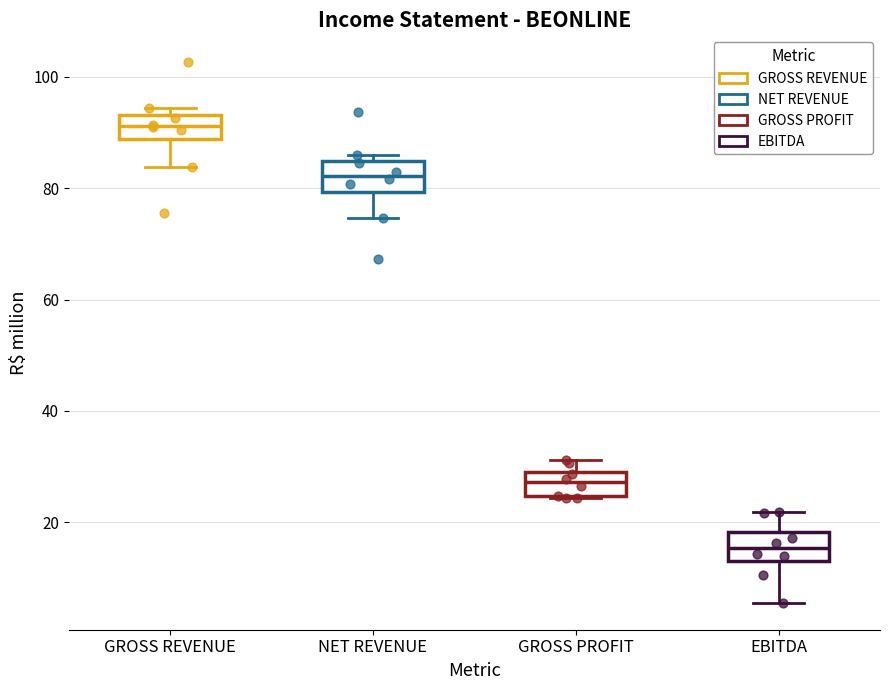

Reading left to right, read every box against the y-axis: the position of its median line, the range the box covers, and the ends of its whiskers. The values are not printed on the chart, so give them approximately, as read against the axis.

GROSS REVENUE: median 92, box 88 to 94, whiskers 84 to 94 (just above the box's upper edge)
NET REVENUE: median 82, box 80 to 84, whiskers 74 to 86
GROSS PROFIT: median 28, box 24 to 30, whiskers 24 to 32
EBITDA: median 16, box 14 to 18, whiskers 6 to 22